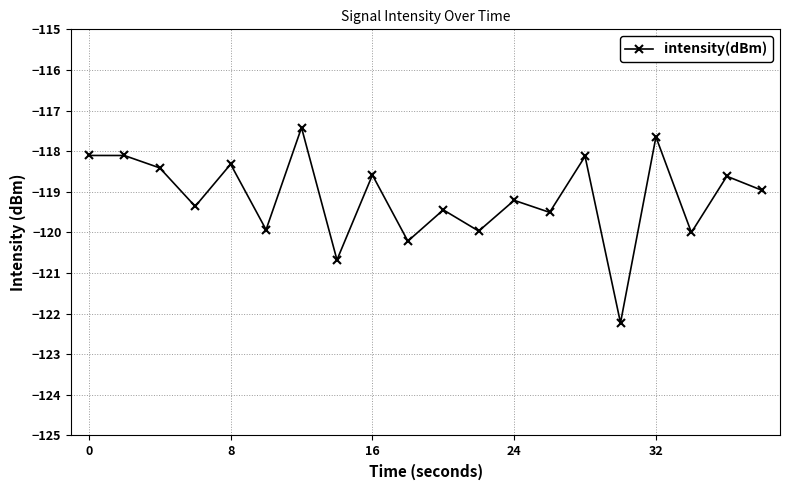

How many points are lower than both their immediate neighbors (excluding endpoints)?

8